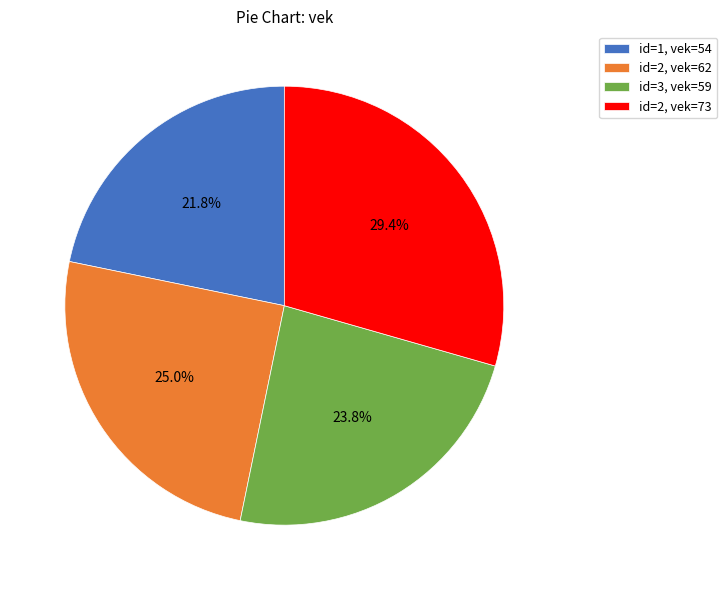

Does any single category account for the majority?

No